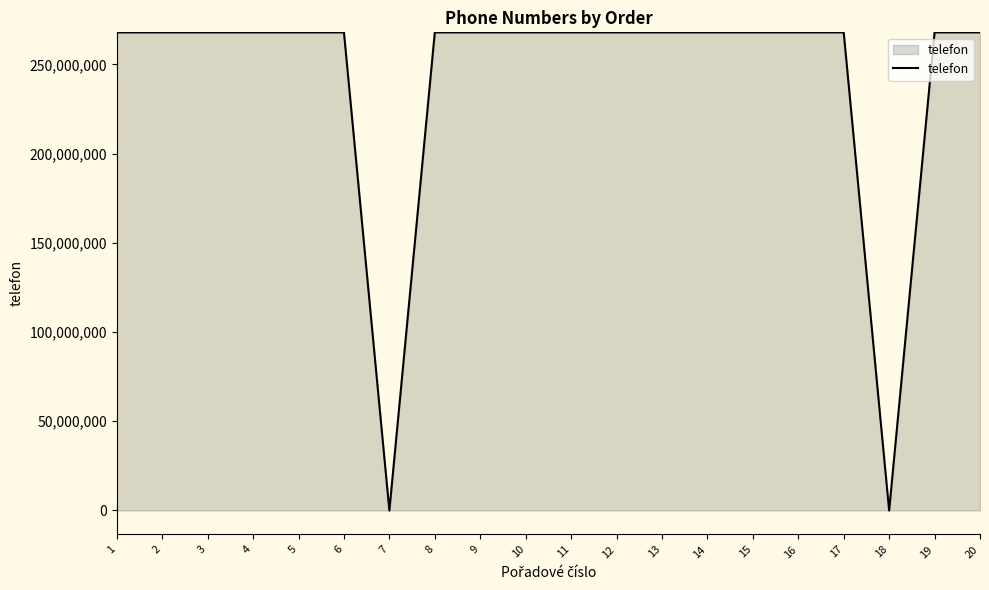

What is the change in value from 7 to 16?

+267902204